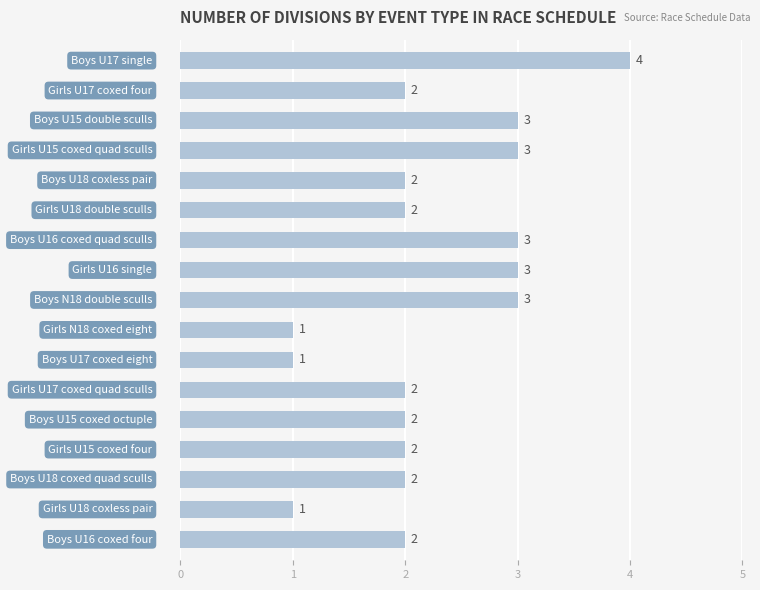

What is the value of the 14th bar from the top?

2